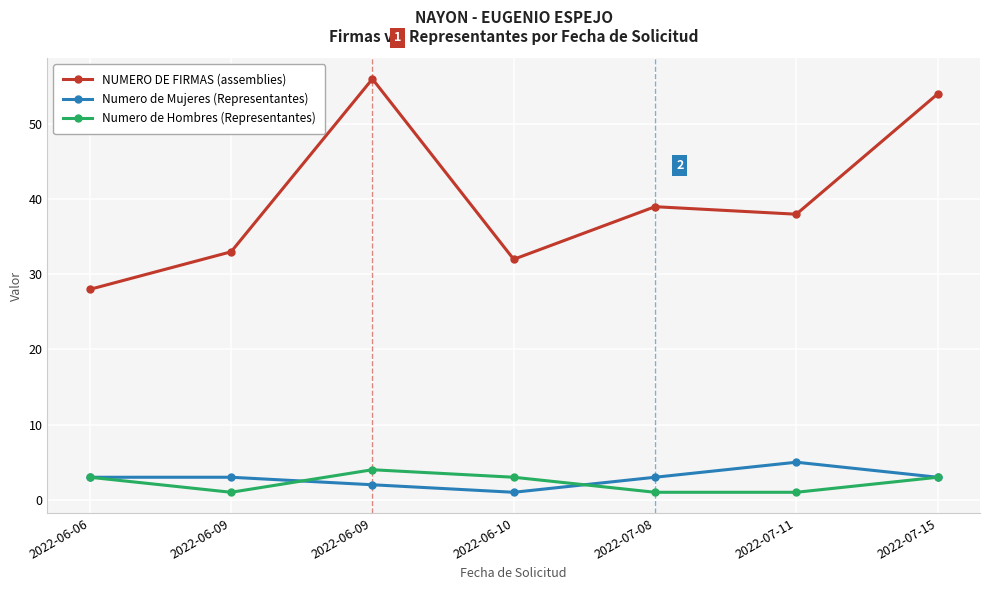

Count the number of categories in the chart.

7